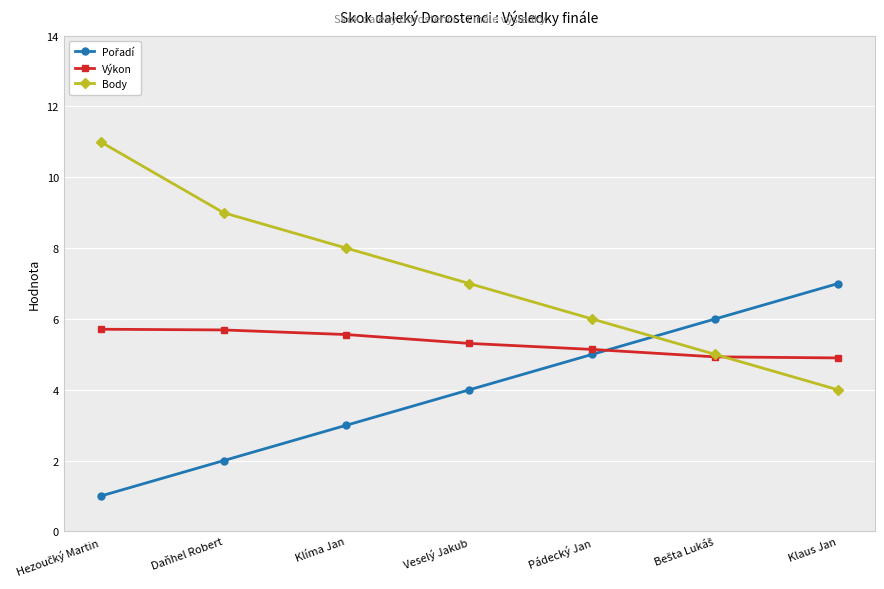

True or false: Body has more than 0 interior local peaks.

False